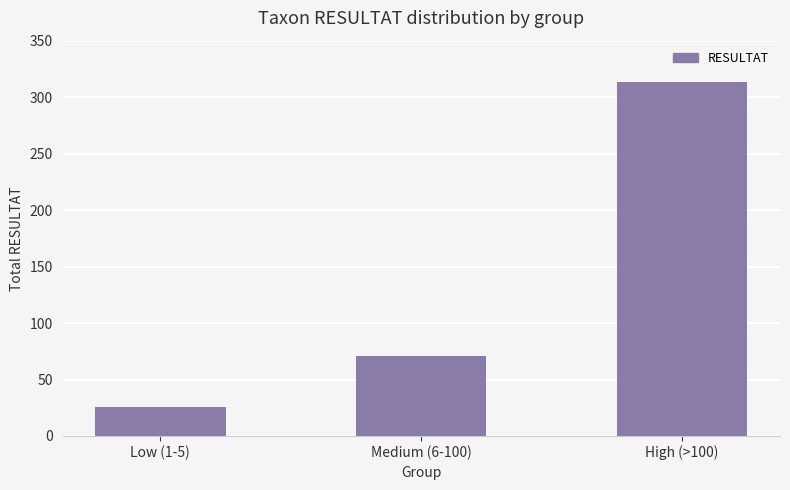

How many data points are less than 71?

1